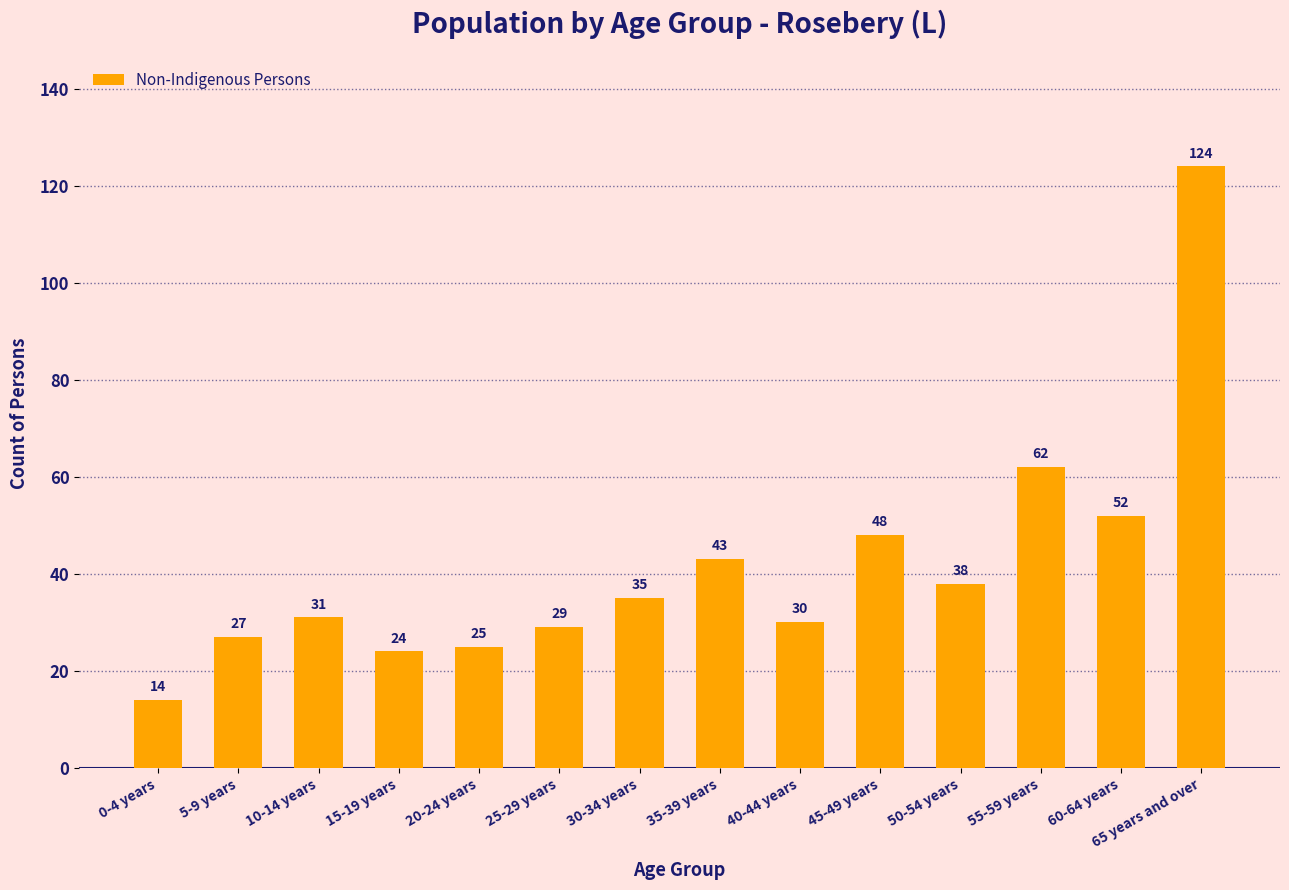

What is the difference between the second highest and second lowest values?

38